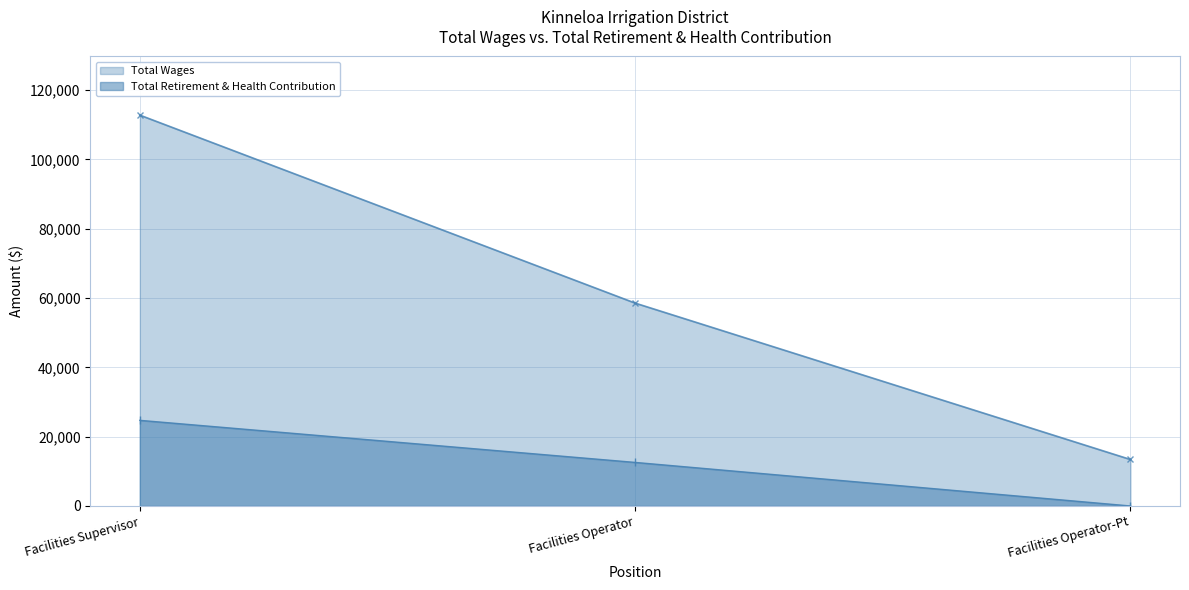

Reading right to left, extract all data points from this chart.

Total Wages: 13412	58538	112779
Total Retirement & Health Contribution: 0	12570	24711